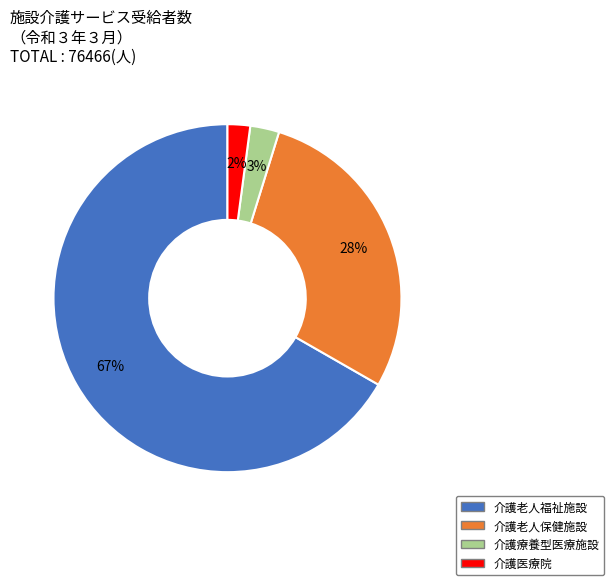

To the nearest percent, what is the difference between the largest and smallest slice percentages?

65%